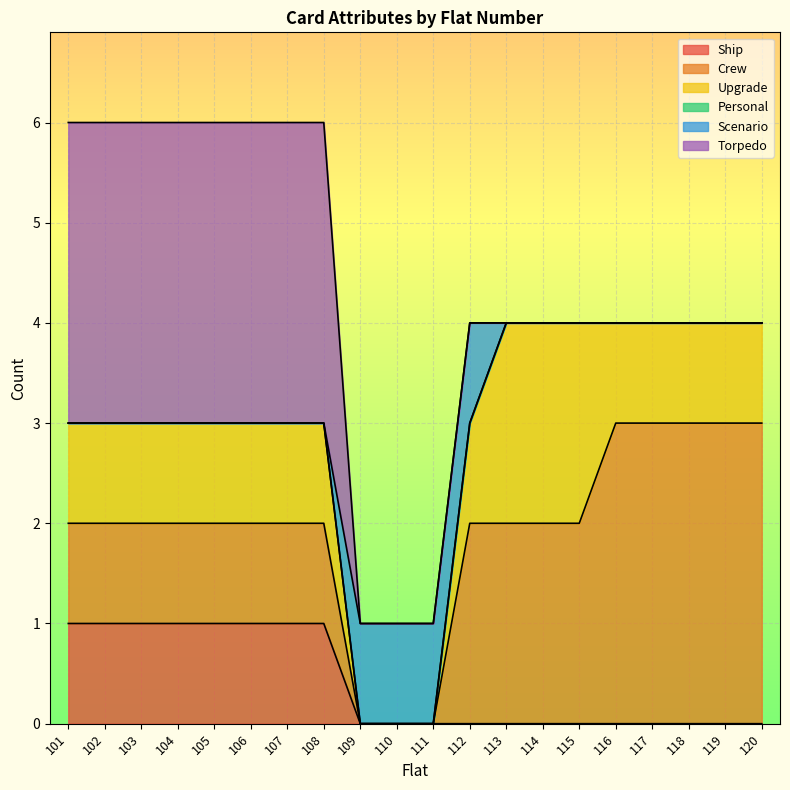

Between 116 and 111, which is larger?

116